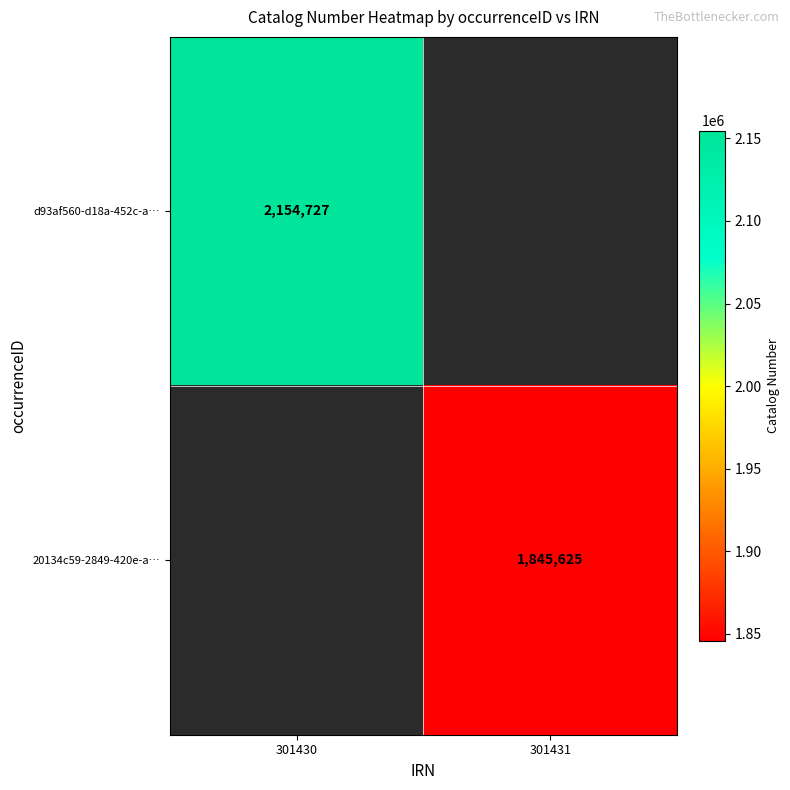

Count the number of data series in this chart.

2